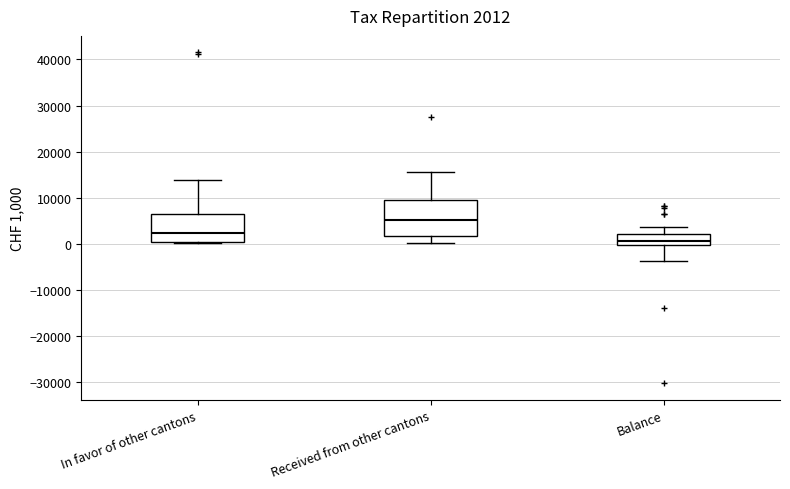

Which box is the tallest, from its lower edge to its upper edge?

Received from other cantons